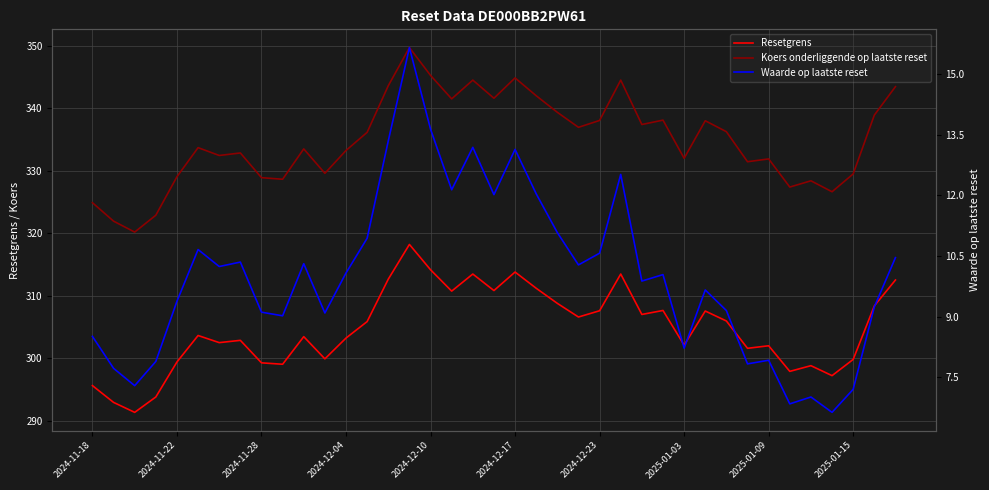

How many lines are shown in the chart?

3